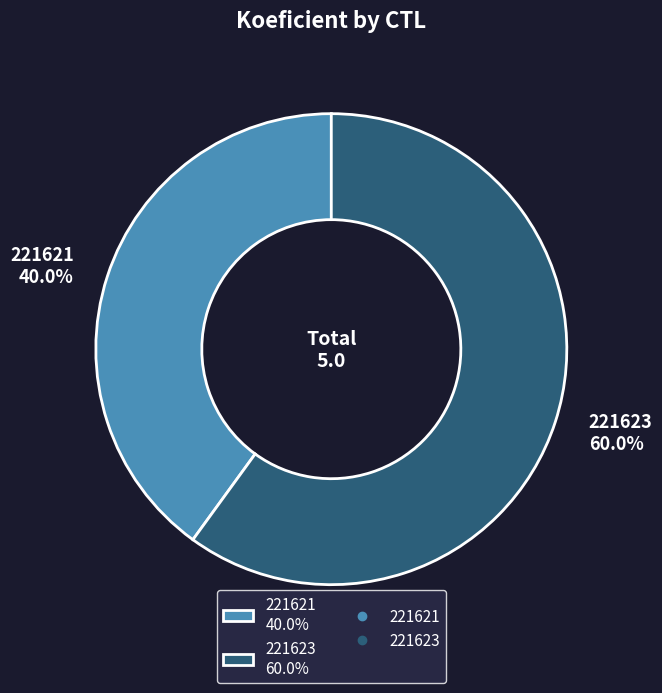

Is it true that 221623 is 60% of the pie?

True